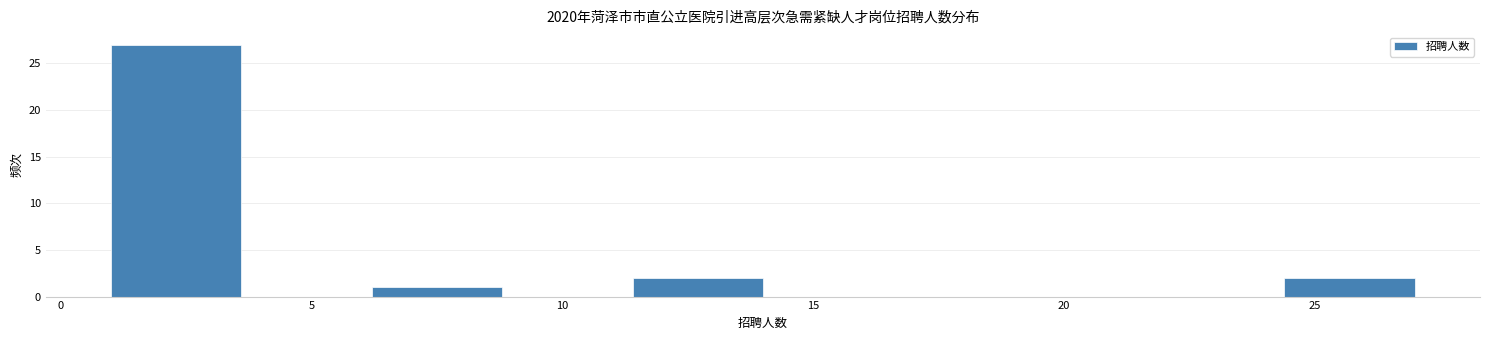

Reading left to right, transcribe this chart: for each bar, give the range it covers on the x-axis and its height. Neither the bar edges nor the heights are printed on the chart, so give them approximately, as read against the axes.

1.0 to 3.6: 27
3.6 to 6.2: 0
6.2 to 8.8: 1
8.8 to 11.4: 0
11.4 to 14.0: 2
14.0 to 16.6: 0
16.6 to 19.2: 0
19.2 to 21.8: 0
21.8 to 24.4: 0
24.4 to 27.0: 2